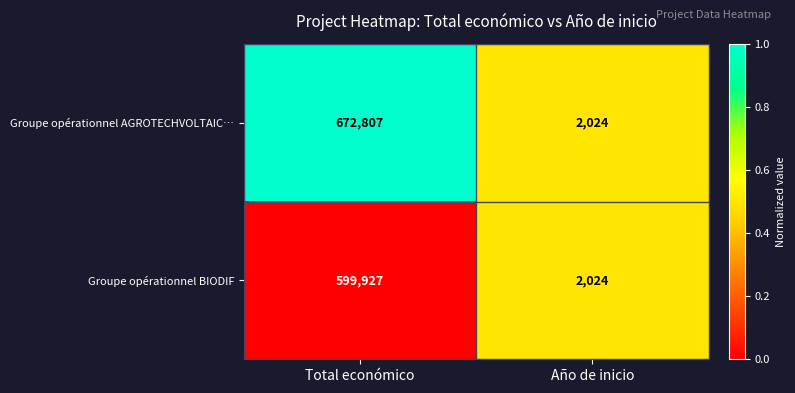

At which category is the sum across all series the highest?

Total económico